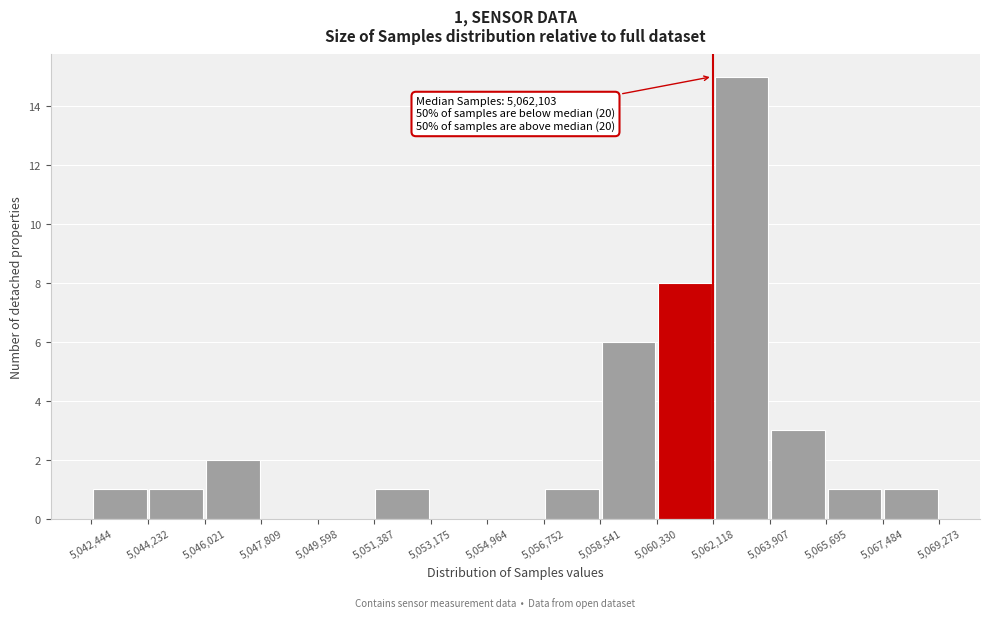

Which range on the x-axis has the tallest bar?

5,062,118 to 5,063,907